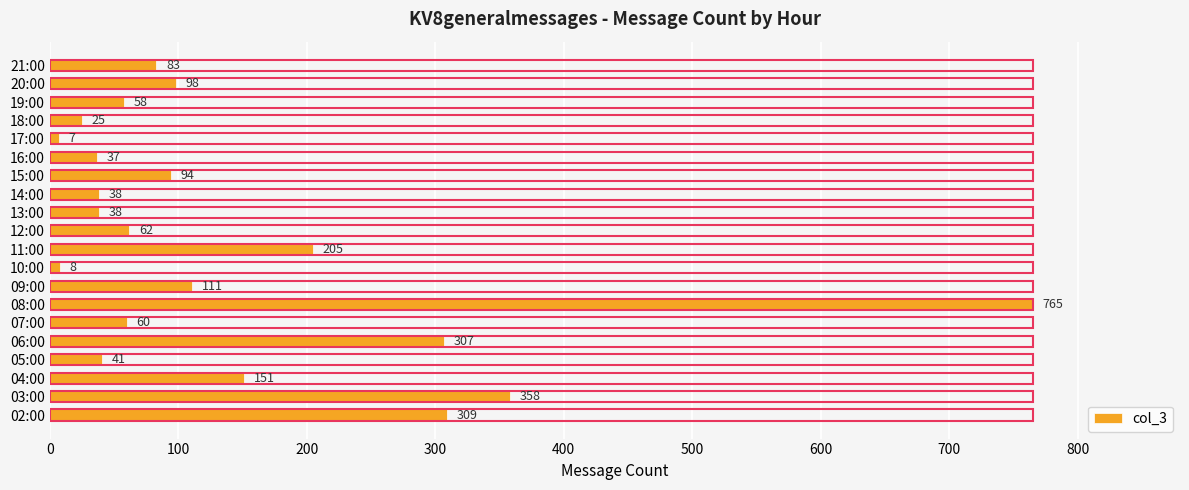

Reading left to right, extract all data points from this chart.

309	358	151	41	307	60	765	111	8	205	62	38	38	94	37	7	25	58	98	83